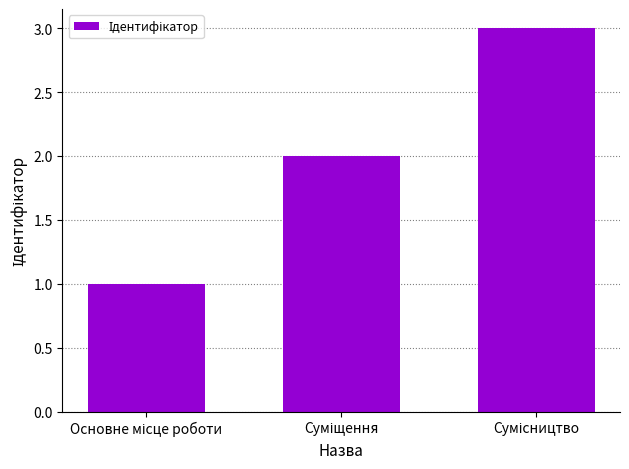

What is the sum of all values?

6